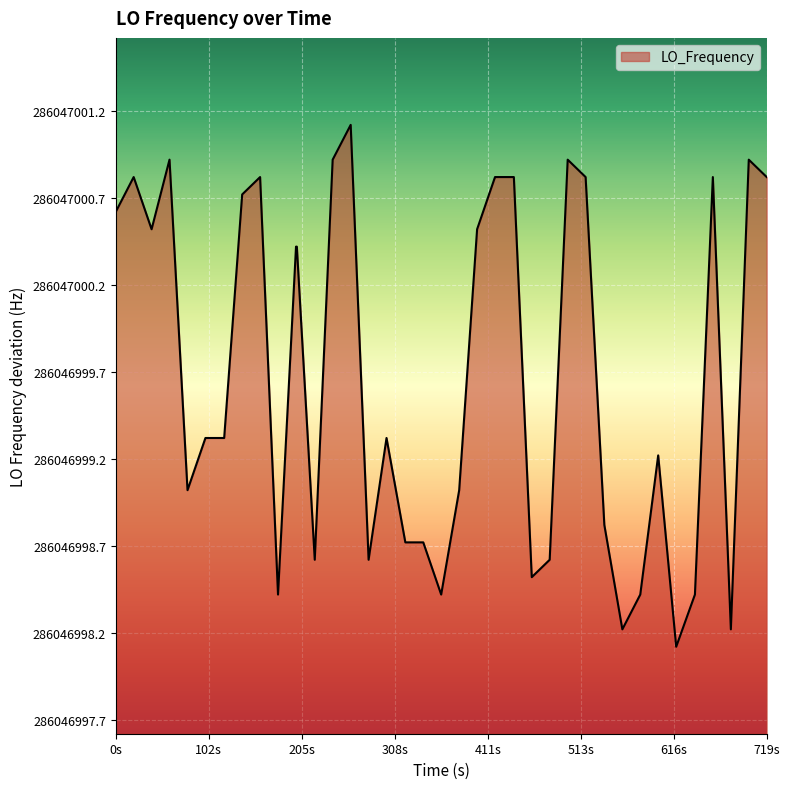

Is it true that the value at 36 is 0.4?

False